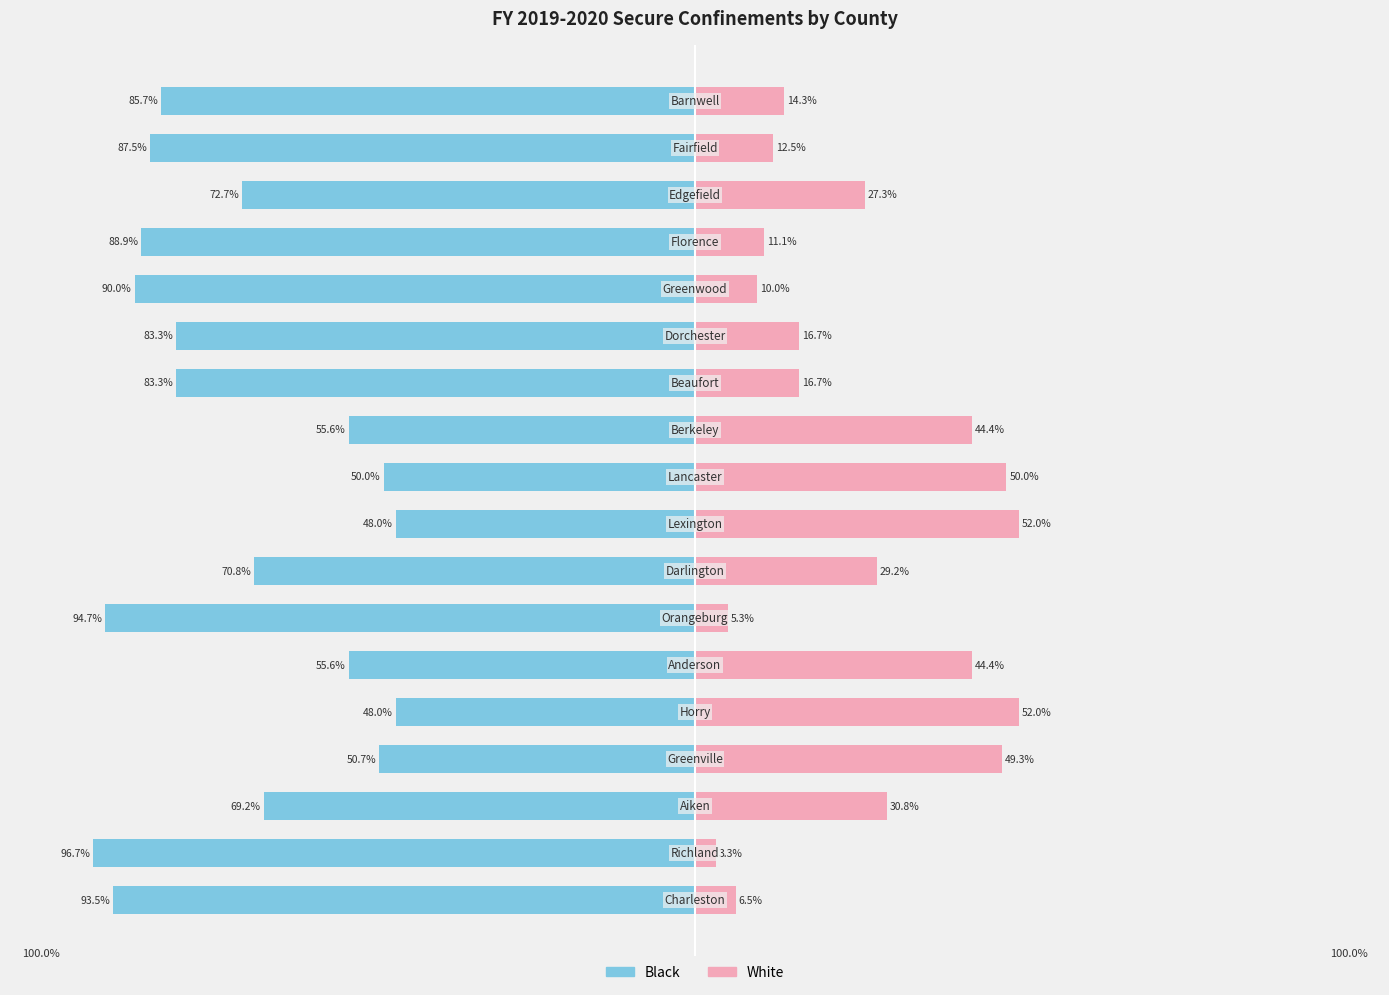

At how many categories does at least one series exceed -2?

18